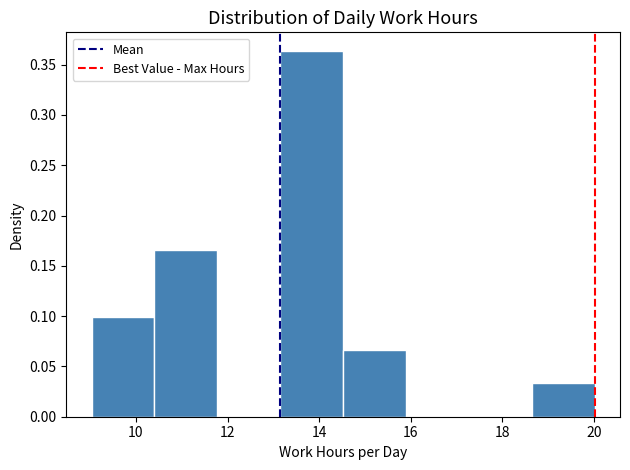

Reading left to right, list every bar in this chart as the range it spans on the x-axis followed by its height. Neither the bar edges nor the heights are printed on the chart, so give them approximately, as read against the axes.

9.0 to 10.4: 0.100
10.4 to 11.8: 0.165
11.8 to 13.2: 0
13.2 to 14.6: 0.365
14.6 to 15.8: 0.065
15.8 to 17.2: 0
17.2 to 18.6: 0
18.6 to 20.0: 0.035